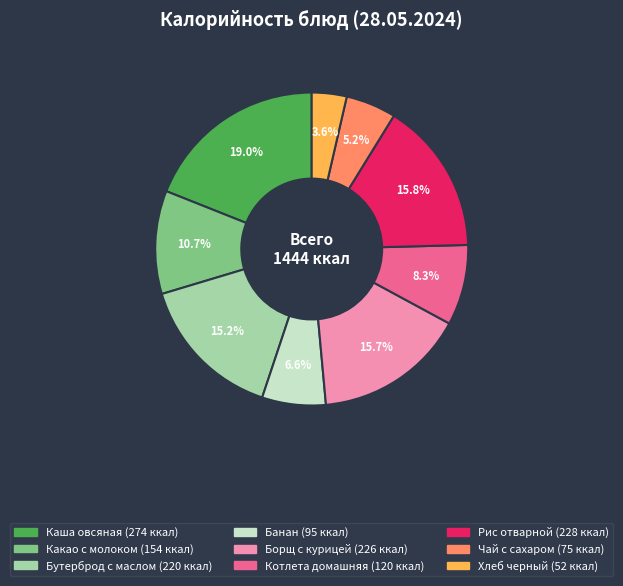

What is the total percentage of Какао с молоком and Хлеб черный?

14.3%